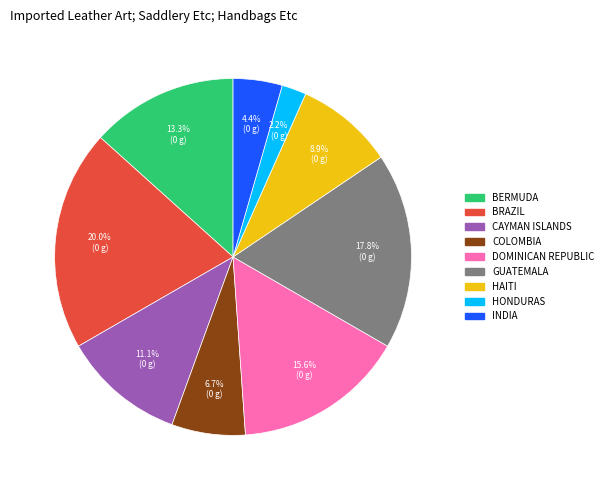

Does any single category account for the majority?

No